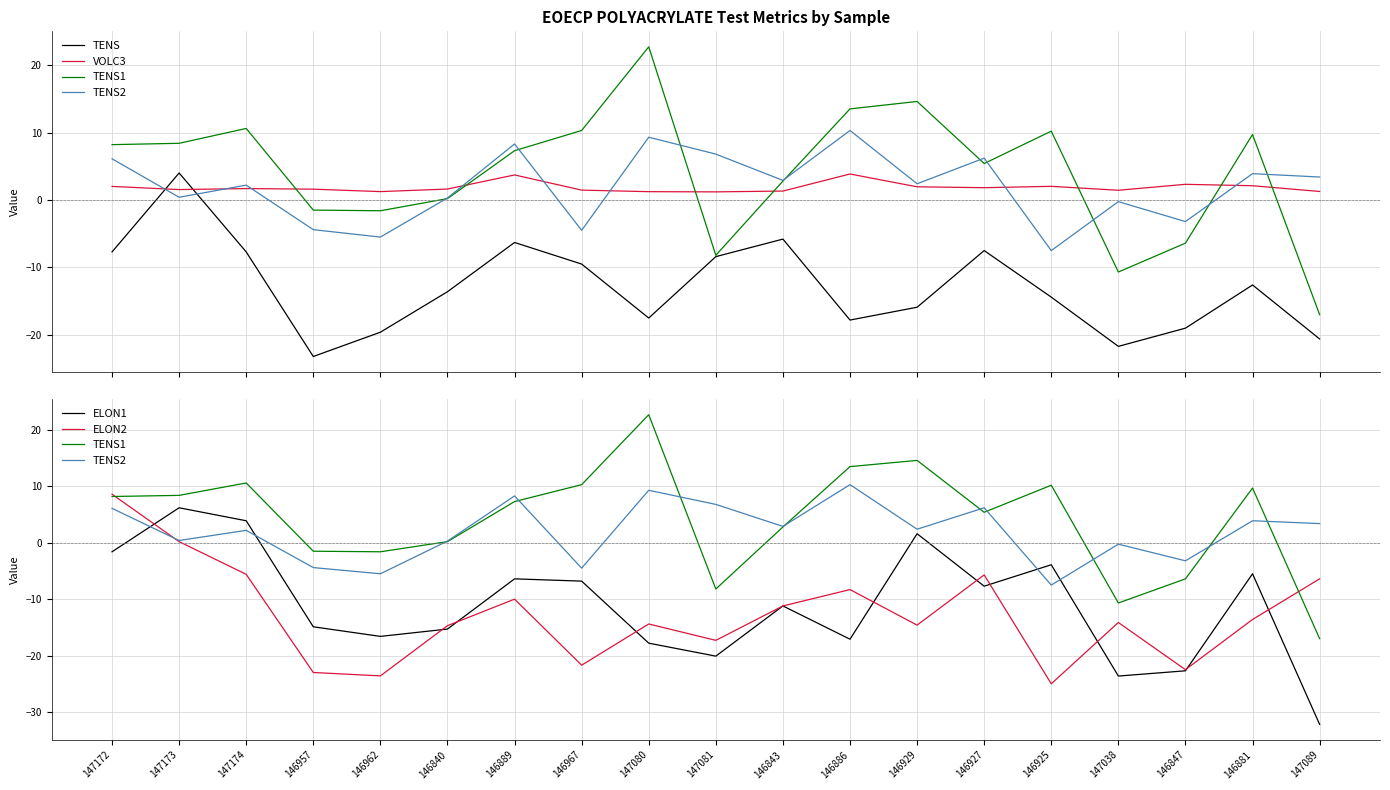

The TENS series shows -6.1 at 146929. True or false?

False